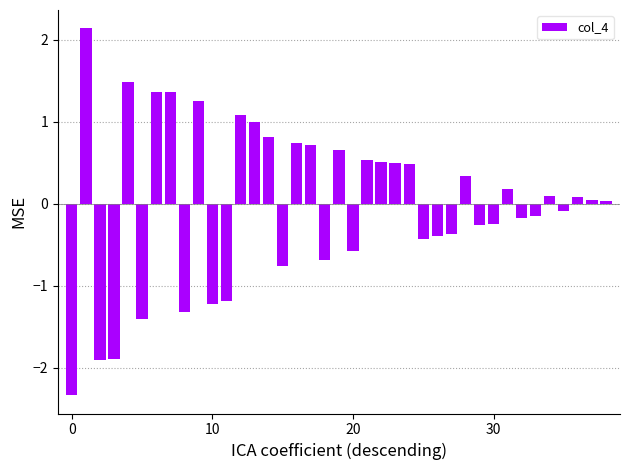

How many distinct data groups are displayed?

1